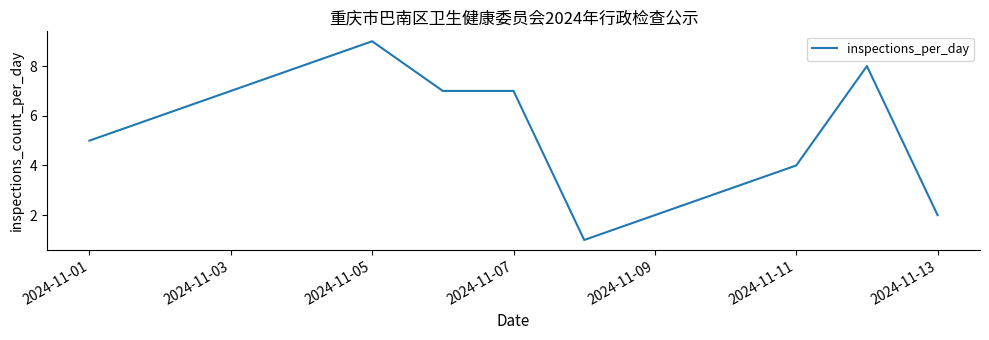

Reading right to left, extract all data points from this chart.

2	8	4	1	7	7	9	5